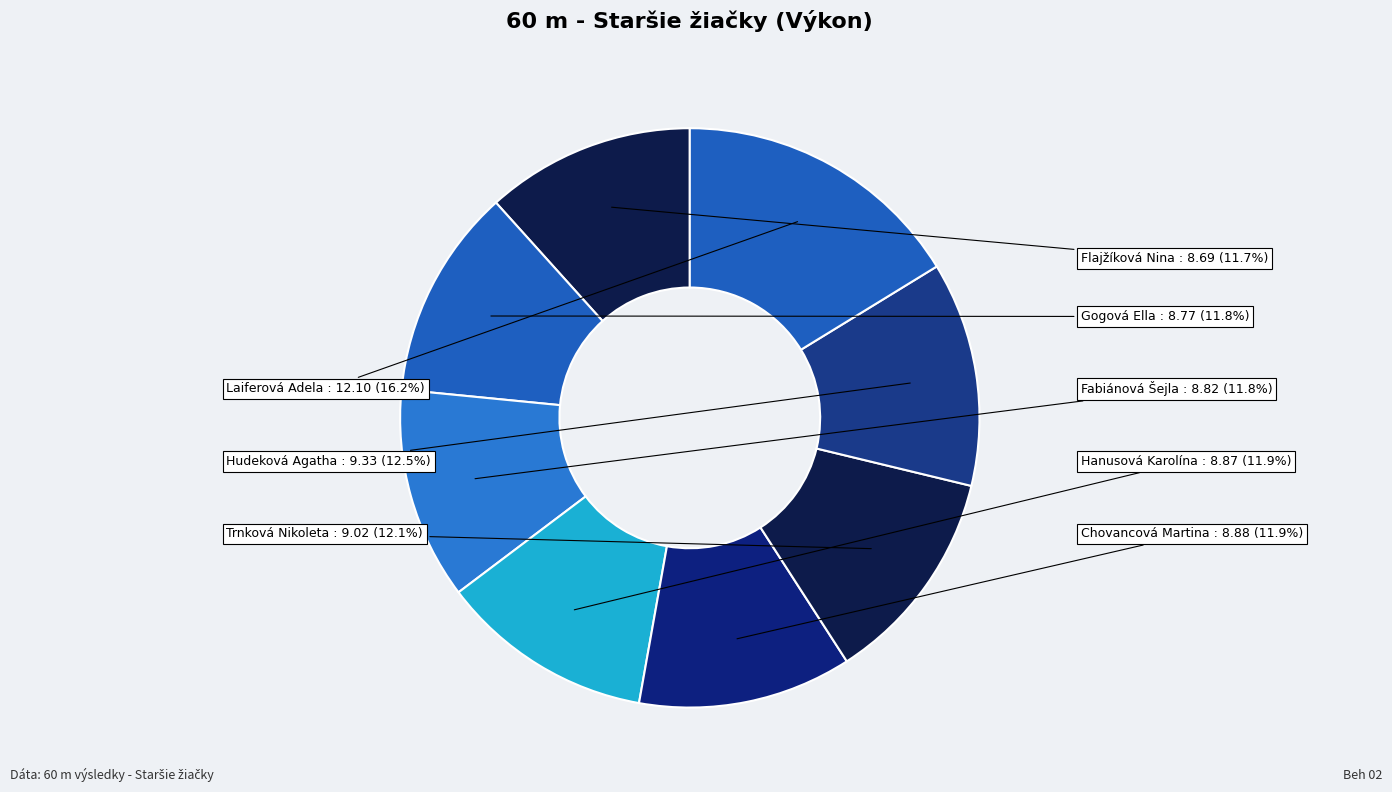

Count the number of slices in the pie.

8